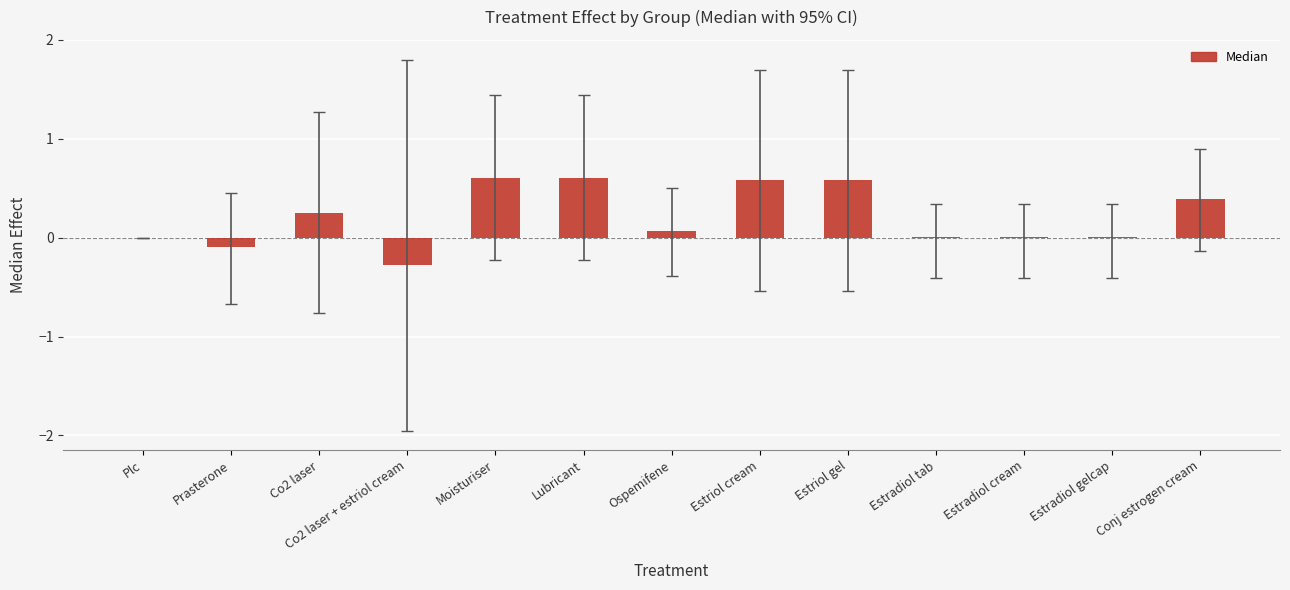

What is the maximum value shown in the chart?

0.6